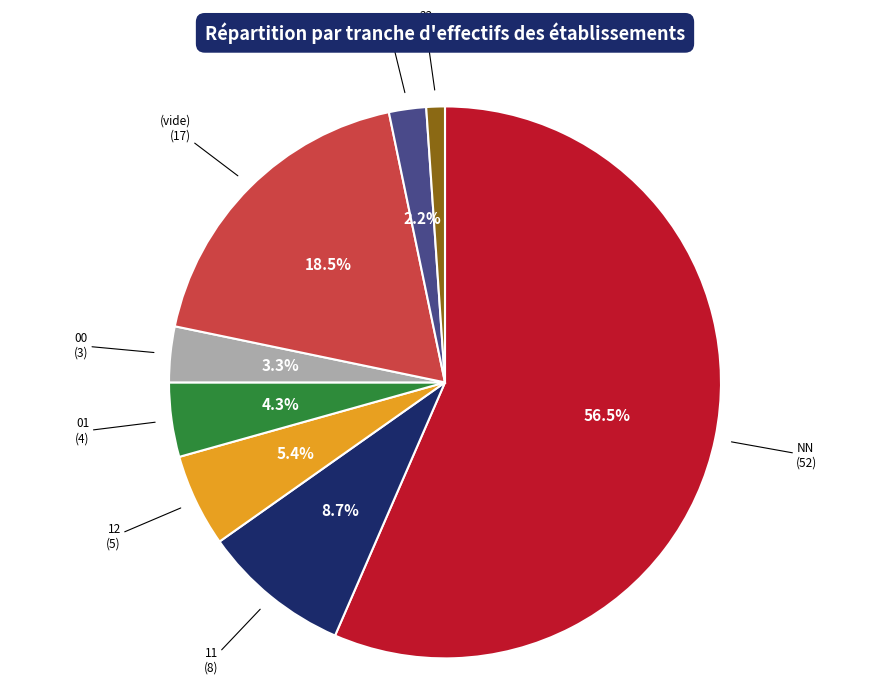

Is there any slice that represents more than half of the pie?

Yes